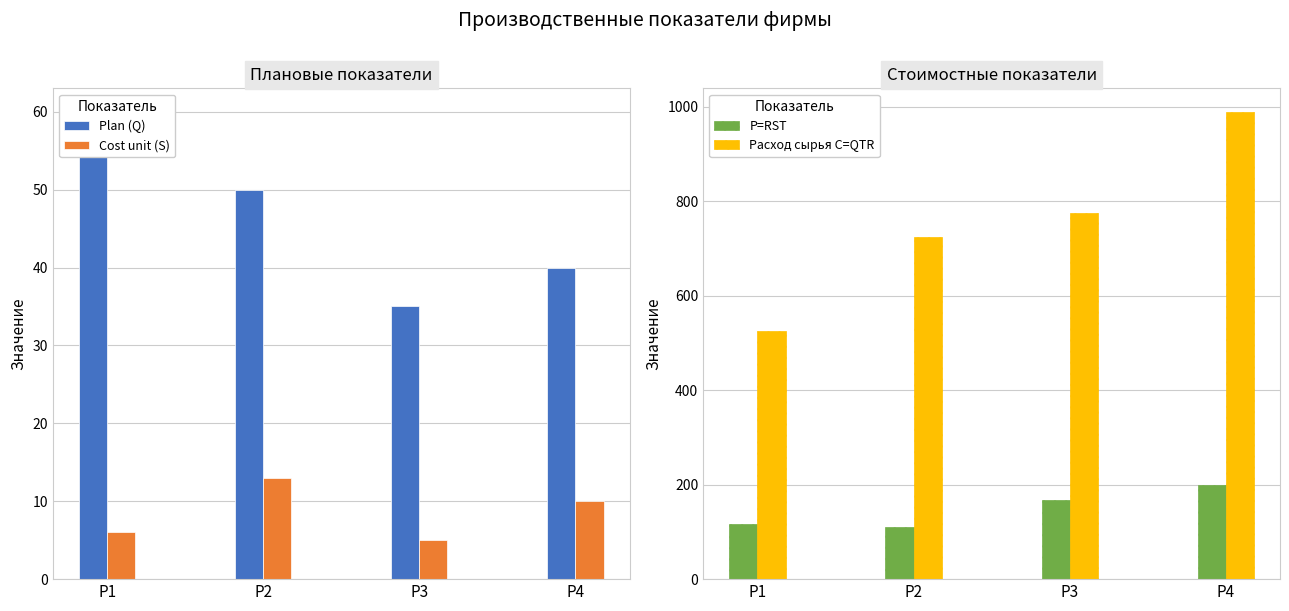

What is the highest value of the Cost unit (S) series?

13